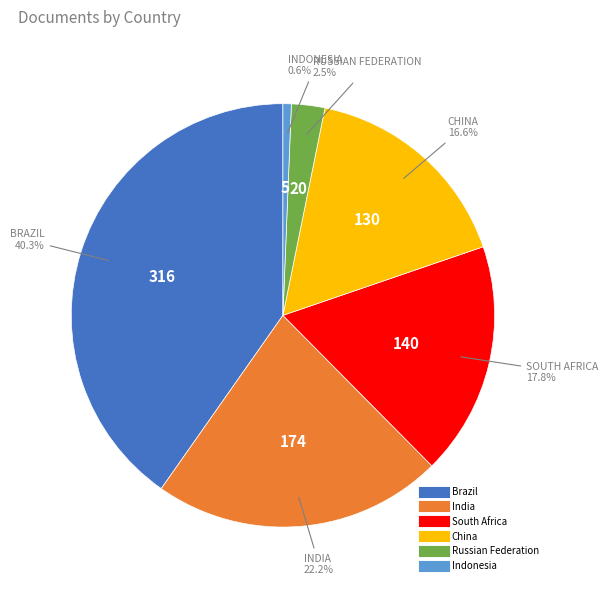

Does Brazil account for over 50% of the chart?

No